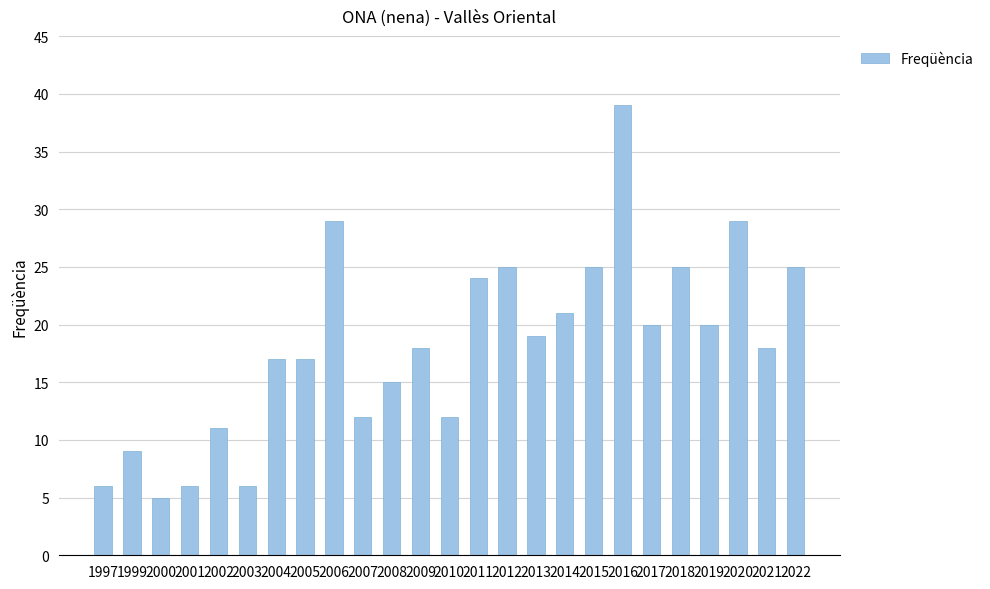

What is the change in value from 2011 to 2015?

+1